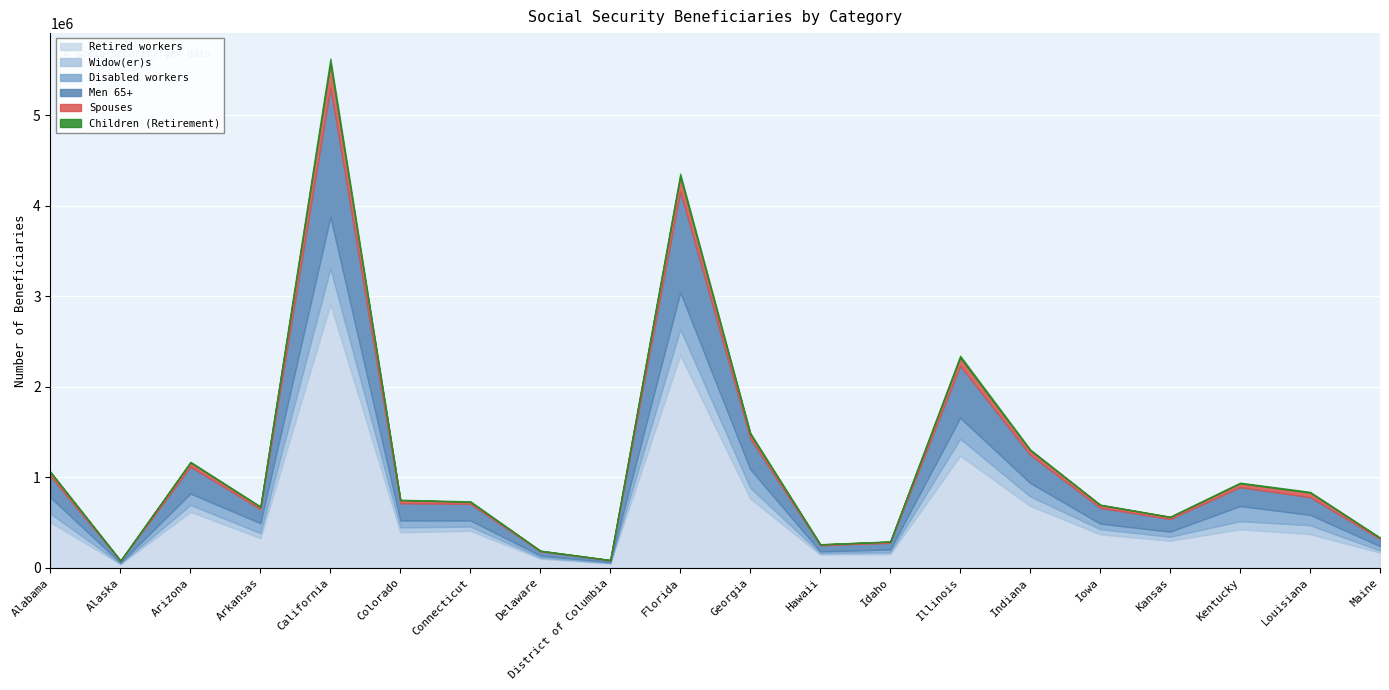

List the labels in order of Men 65+ value, smallest first.

Alaska, District of Columbia, Delaware, Hawaii, Idaho, Maine, Kansas, Arkansas, Iowa, Connecticut, Colorado, Louisiana, Kentucky, Alabama, Arizona, Indiana, Georgia, Illinois, Florida, California